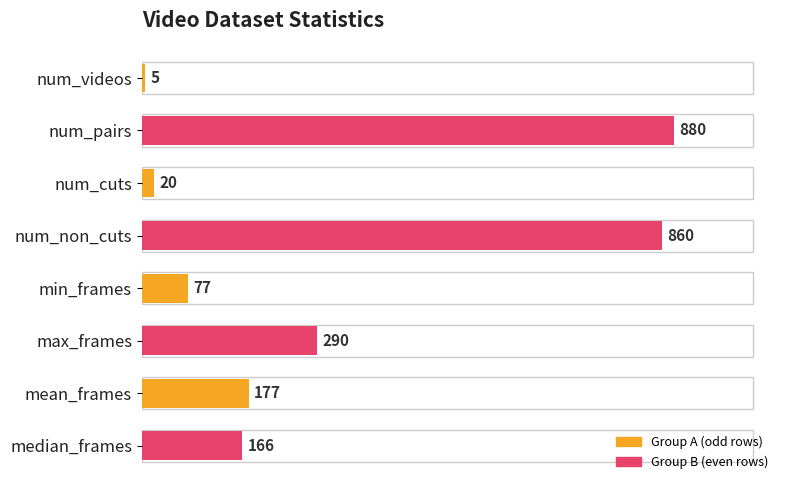

How many values are below 177?

4